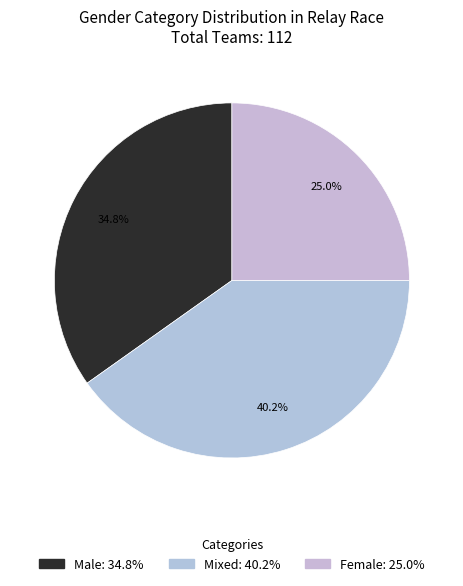

Does Male account for over 50% of the chart?

No